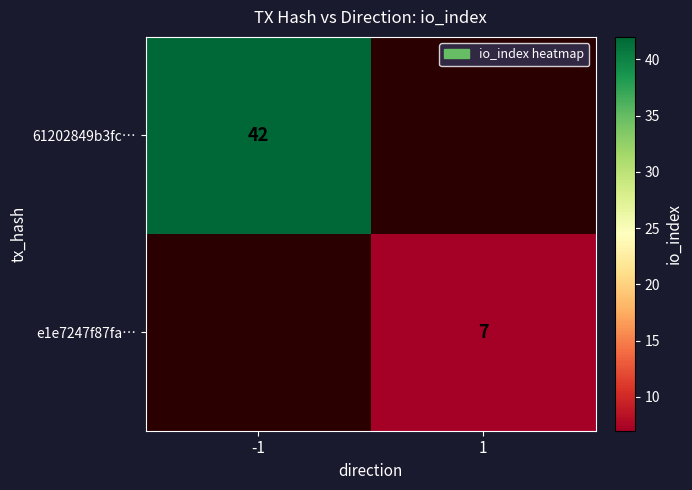

Count the number of data series in this chart.

2